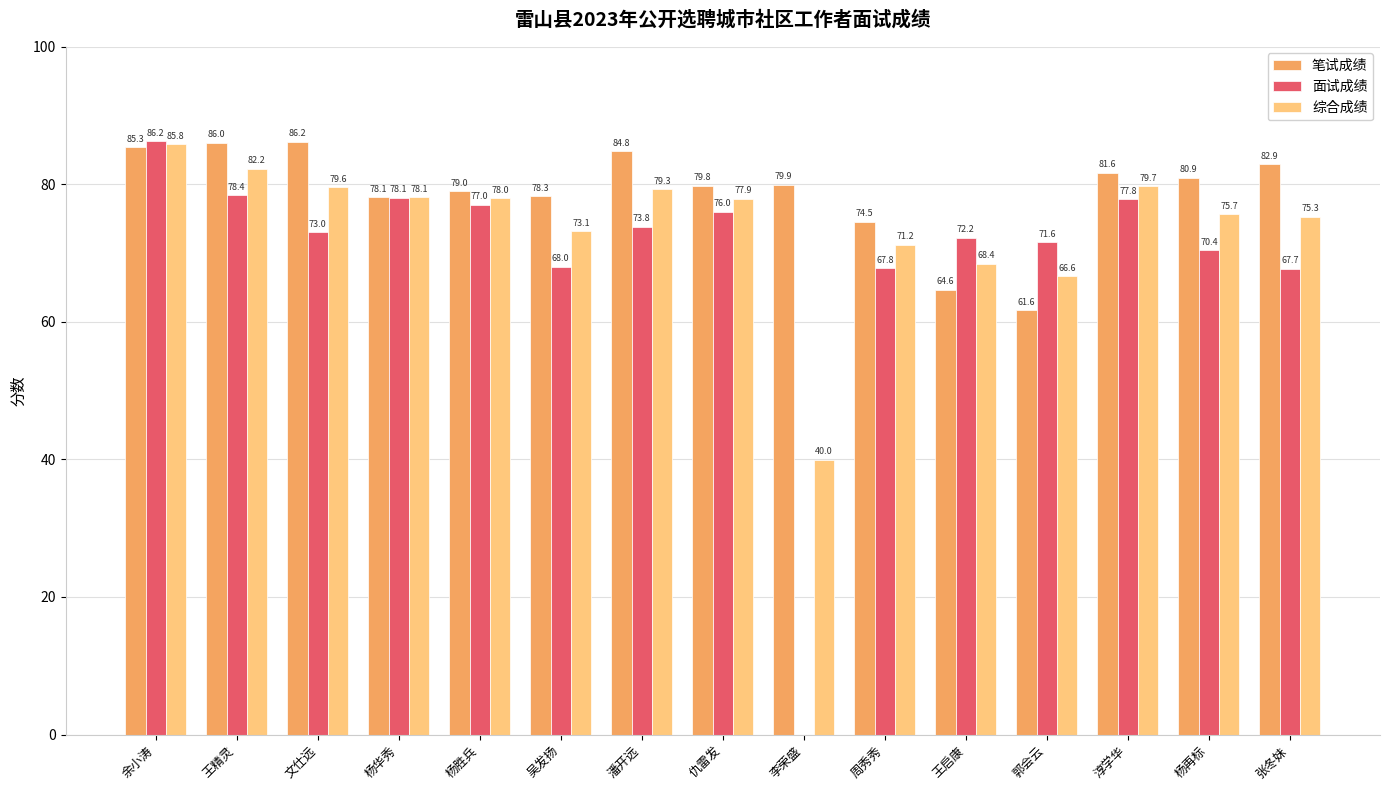

Where is 笔试成绩 nearest to the value 73?

周秀秀